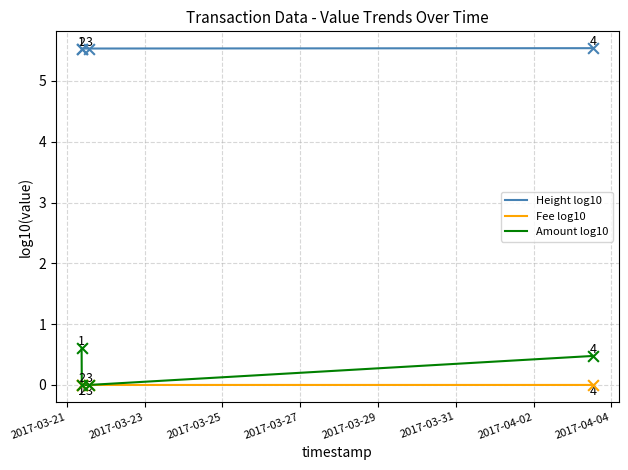

Which series has the largest total across all categories?

Height log10